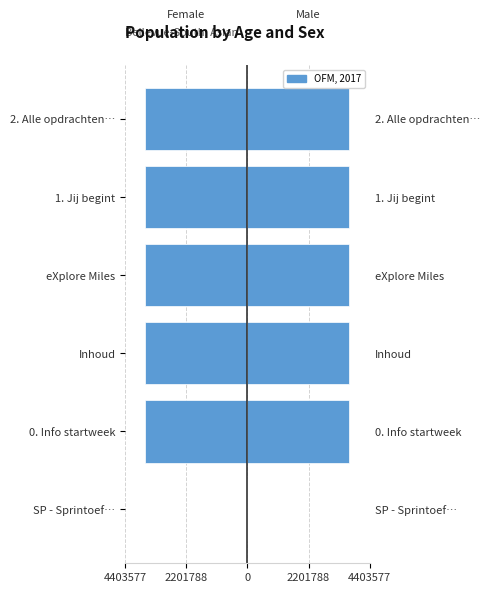

How many values are below zero?

5